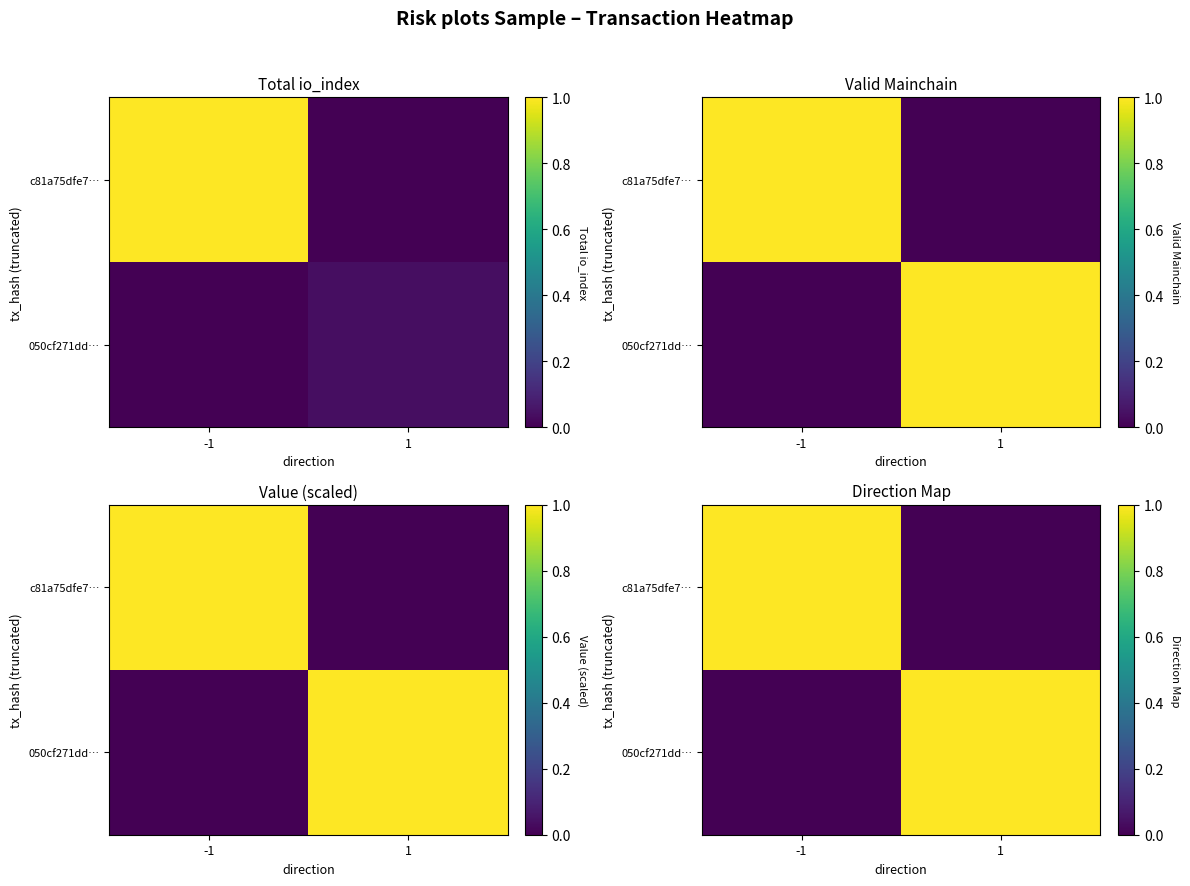

What is the difference between the highest and lowest values at 1?

1.0